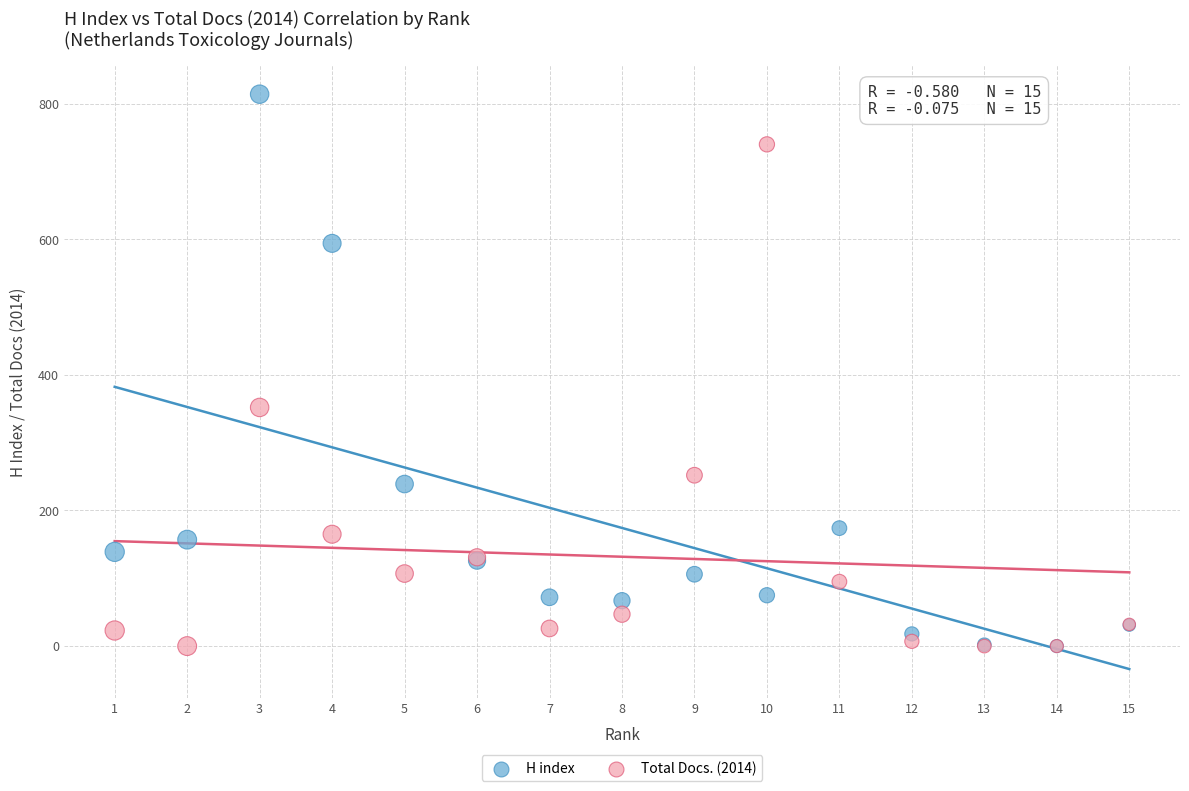

Which series contains the highest Y value?

H index